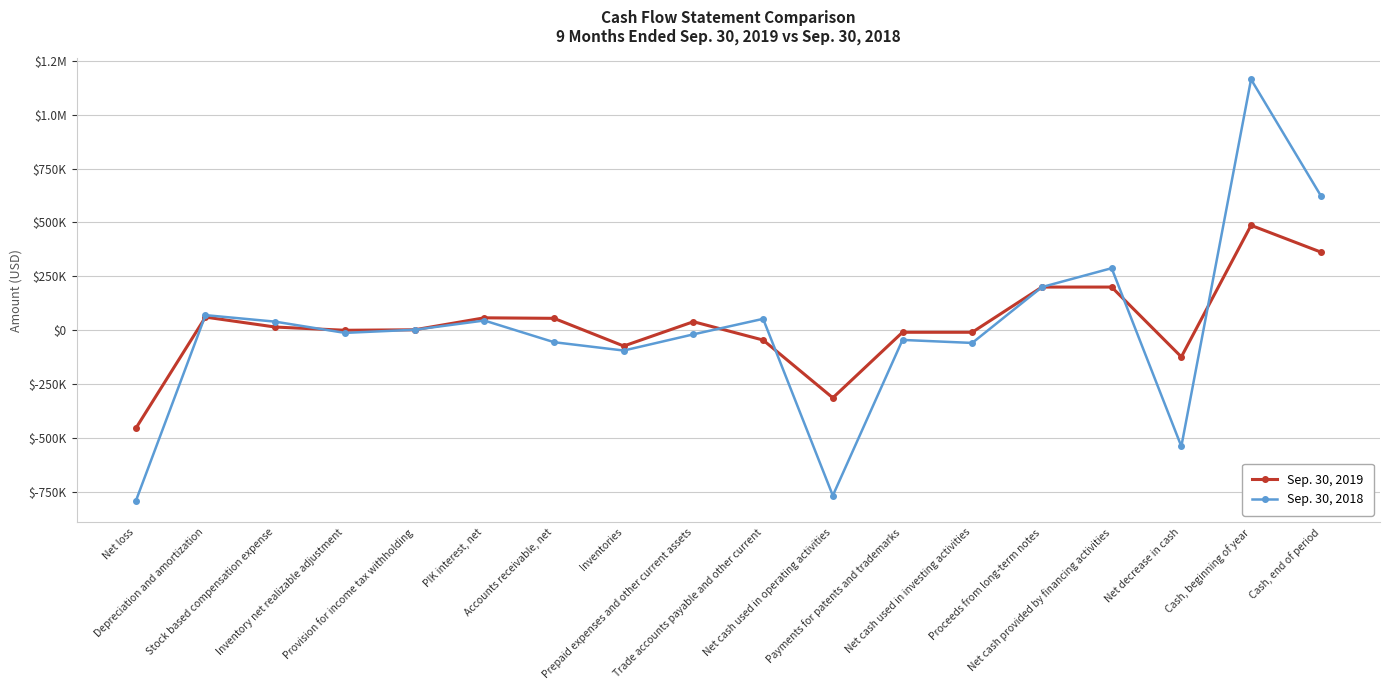

True or false: Sep. 30, 2019 and Sep. 30, 2018 cross at least once.

True